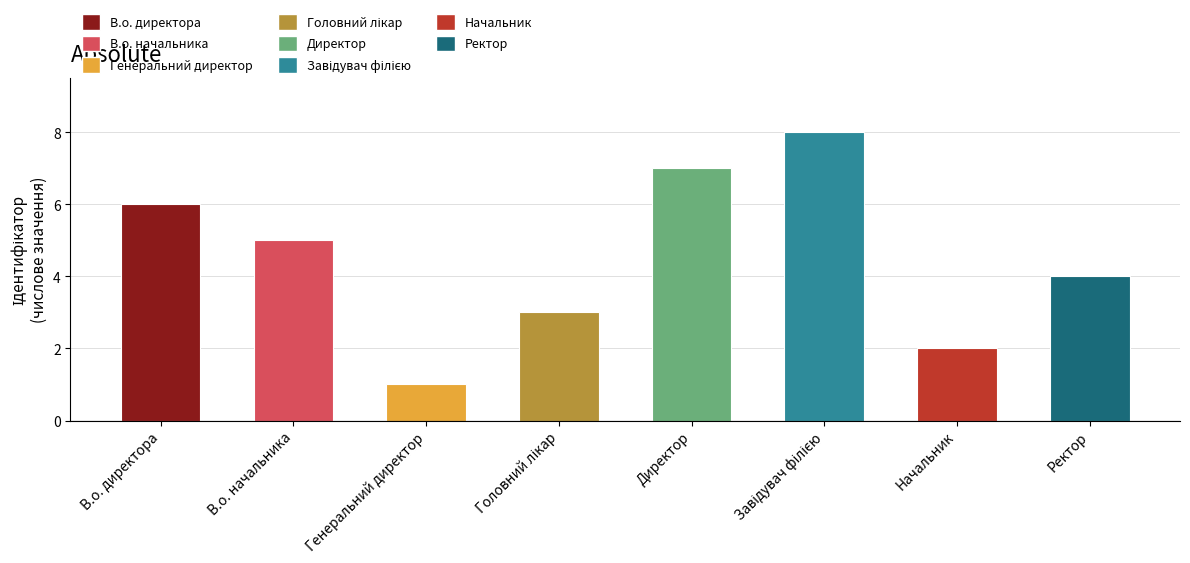

The chart shows a value of 4 at Ректор. True or false?

True